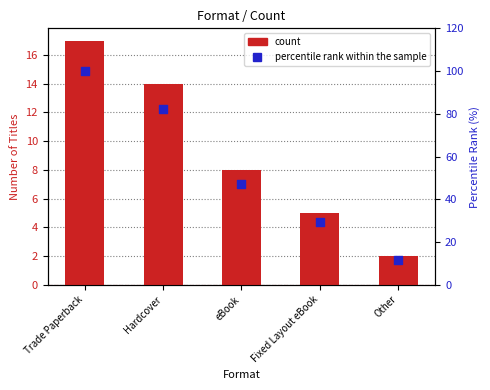

What are all the series names shown in the legend?

count, percentile rank within the sample